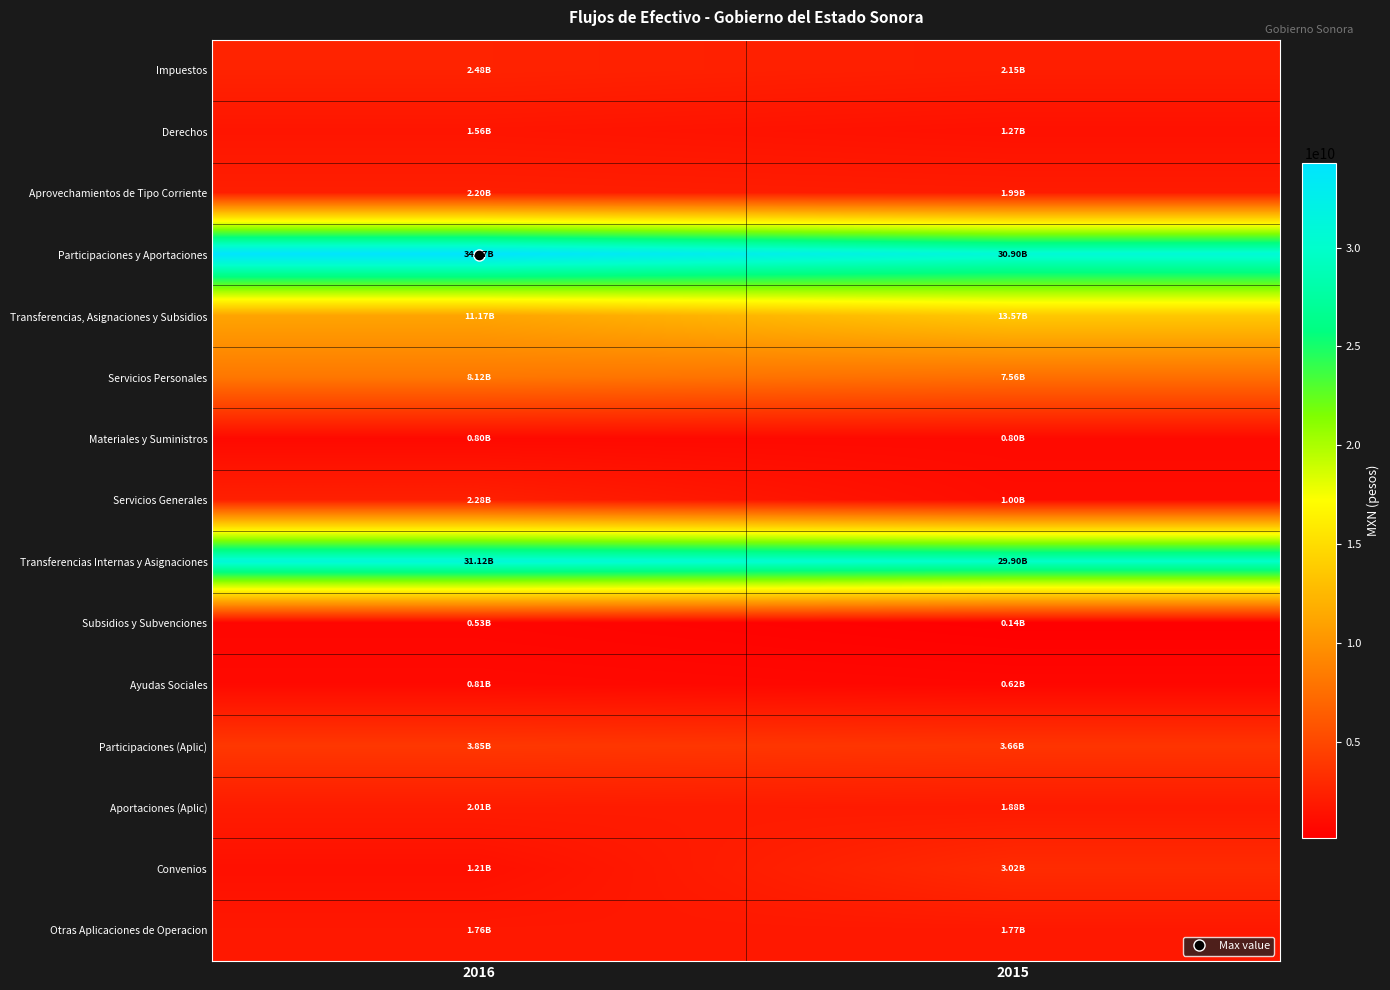

Reading right to left, extract all data points from this chart.

Impuestos: 2015=2145197733	2016=2482436551
Derechos: 2015=1268701282	2016=1564184016
Aprovechamientos de Tipo Corriente: 2015=1989870239	2016=2195429502
Participaciones y Aportaciones: 2015=30903321510	2016=34271849770
Transferencias, Asignaciones y Subsidios: 2015=13572411120	2016=11168532236
Servicios Personales: 2015=7563786966	2016=8121119204
Materiales y Suministros: 2015=802089080	2016=796621992
Servicios Generales: 2015=995810304	2016=2281512518
Transferencias Internas y Asignaciones: 2015=29895684129	2016=31115262717
Subsidios y Subvenciones: 2015=139323073	2016=534885744
Ayudas Sociales: 2015=616743961	2016=812903305
Participaciones (Aplic): 2015=3664211464	2016=3848856992
Aportaciones (Aplic): 2015=1876477438	2016=2014225542
Convenios: 2015=3017977950	2016=1208223170
Otras Aplicaciones de Operacion: 2015=1772505350	2016=1760885929